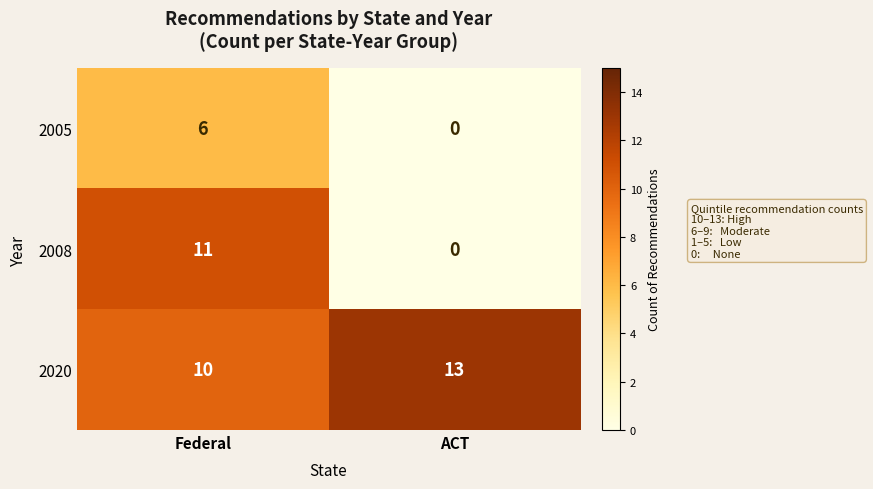

At how many categories does at least one series exceed 9?

2